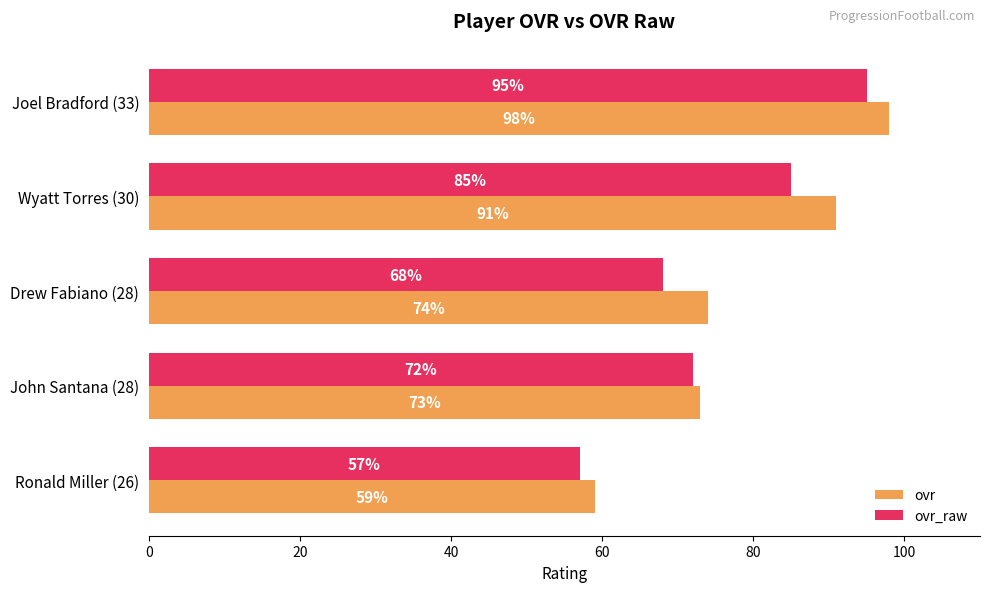

How many data points in ovr_raw are less than 72?

2